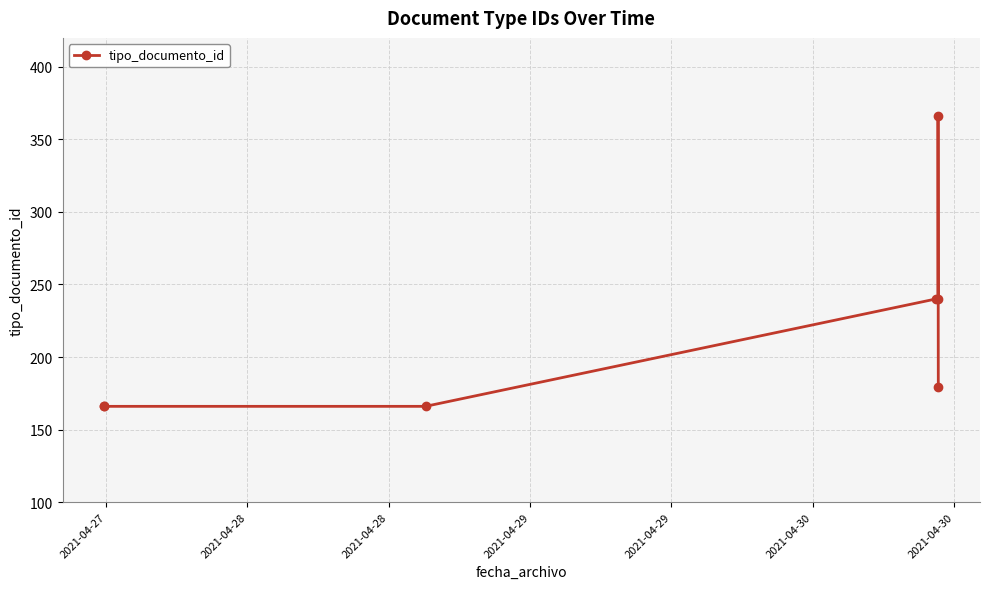

How many categories are shown in the chart?

7